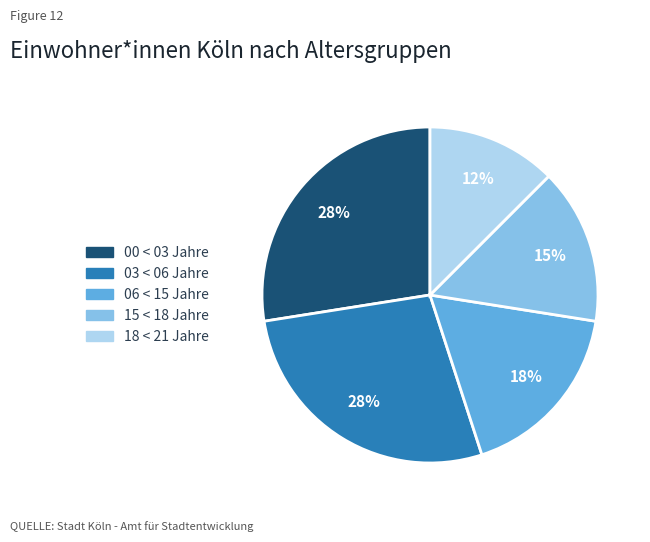

Which category has the smallest portion of the pie?

18 < 21 Jahre